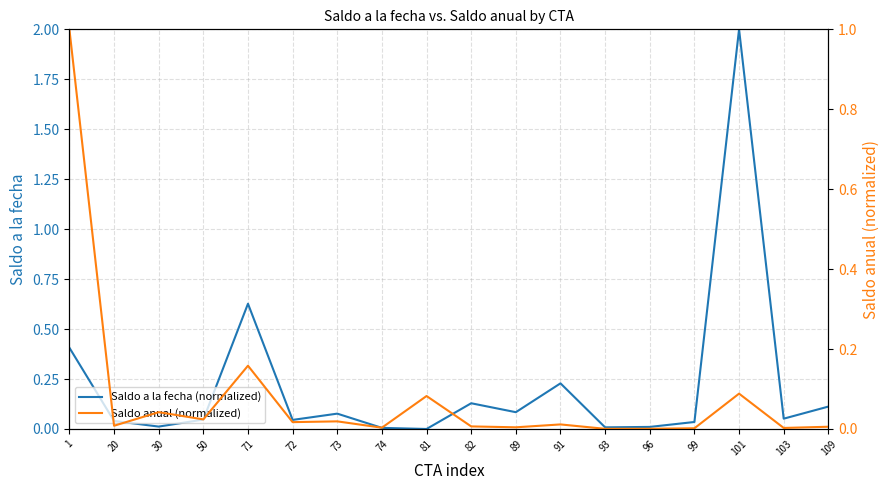

In Saldo anual (normalized), how many points are higher than both neighbors (excluding endpoints)?

6